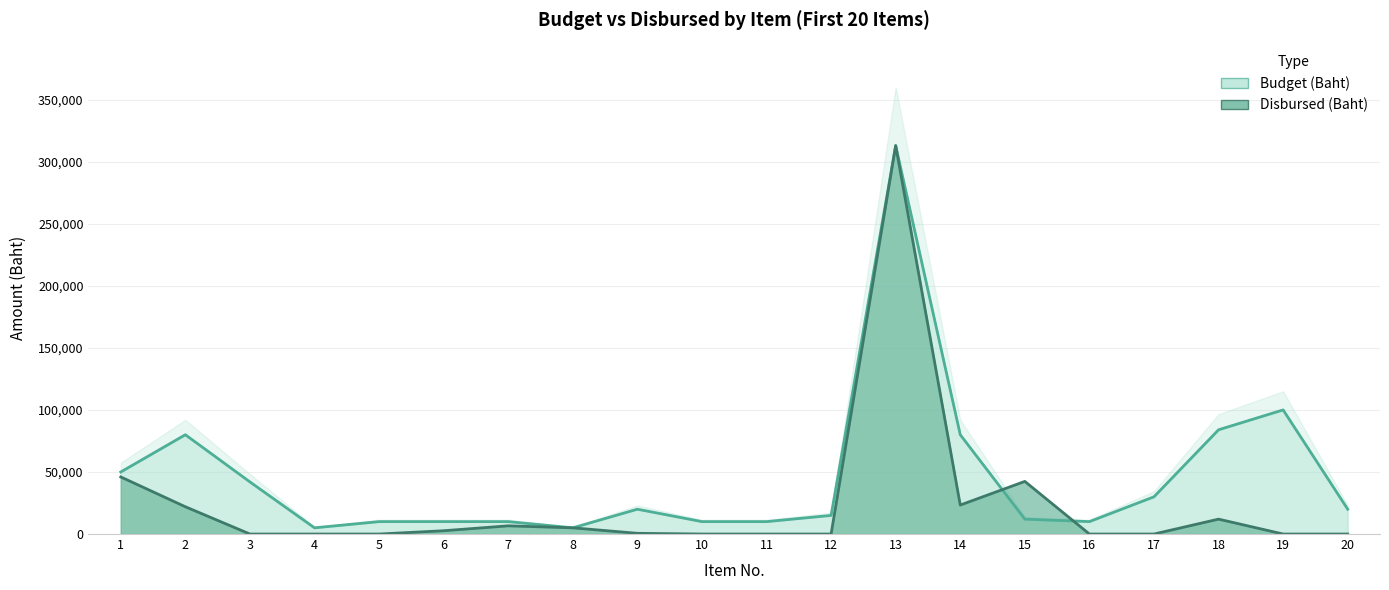

Which category has the highest value across all series?

13